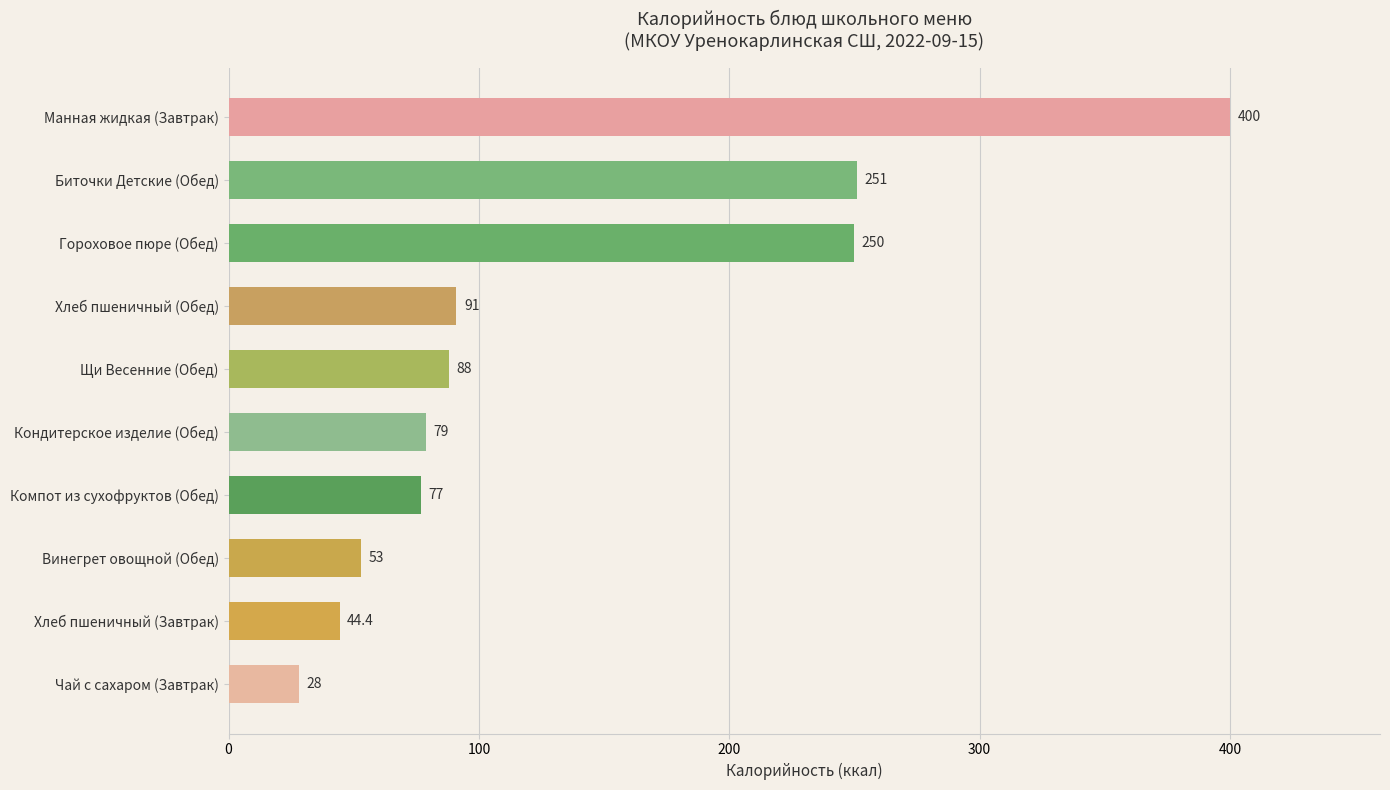

What is the greatest value displayed?

400.0